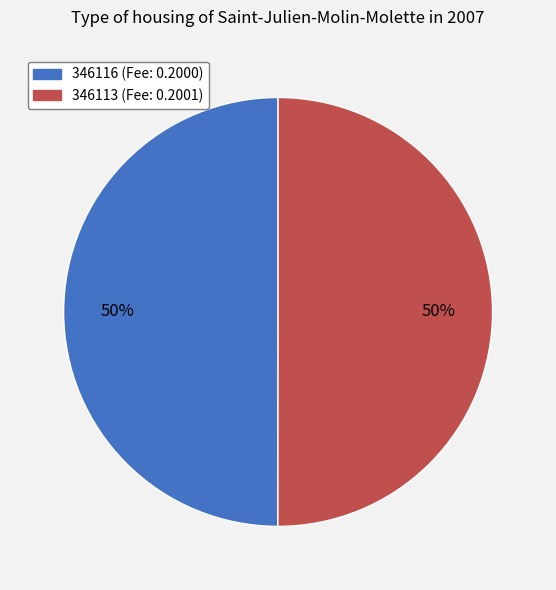

What percentage is the 346113 slice, to the nearest percent?

50%